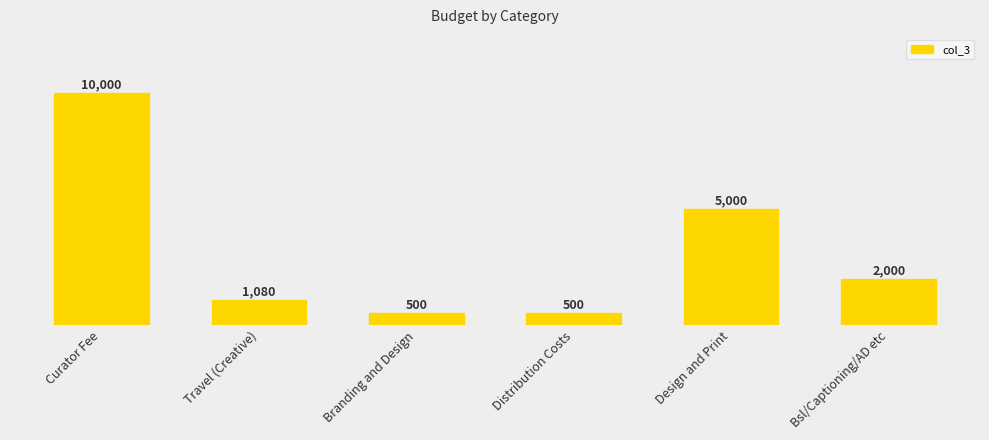

What is the difference between the maximum and second lowest values?

9500